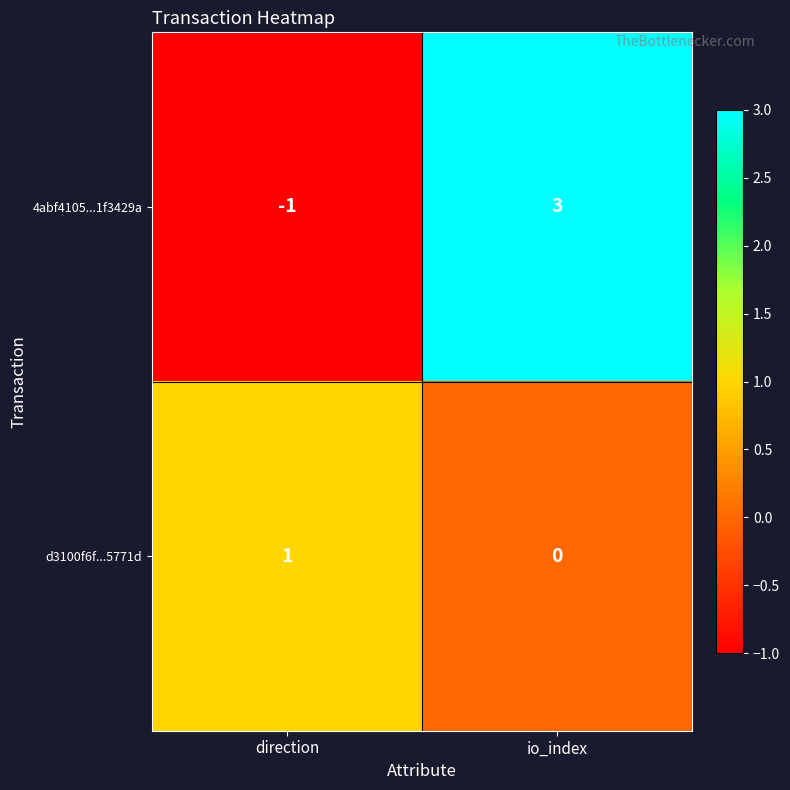

What is the greatest value displayed?

3